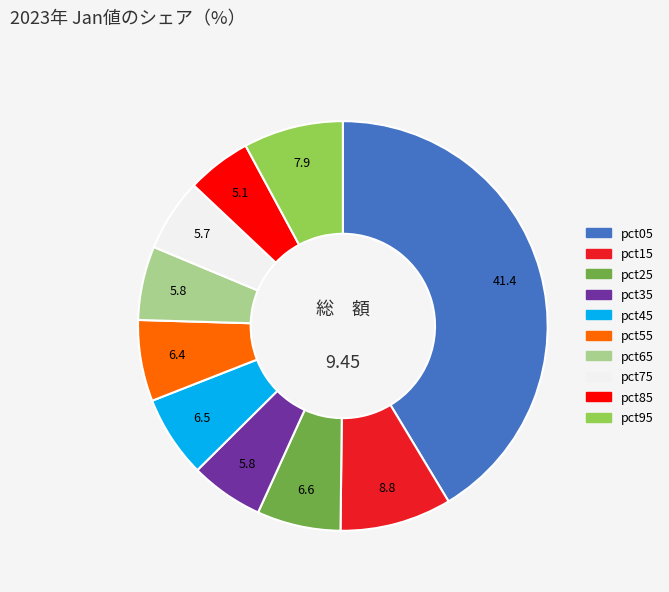

Count the number of slices in the pie.

10